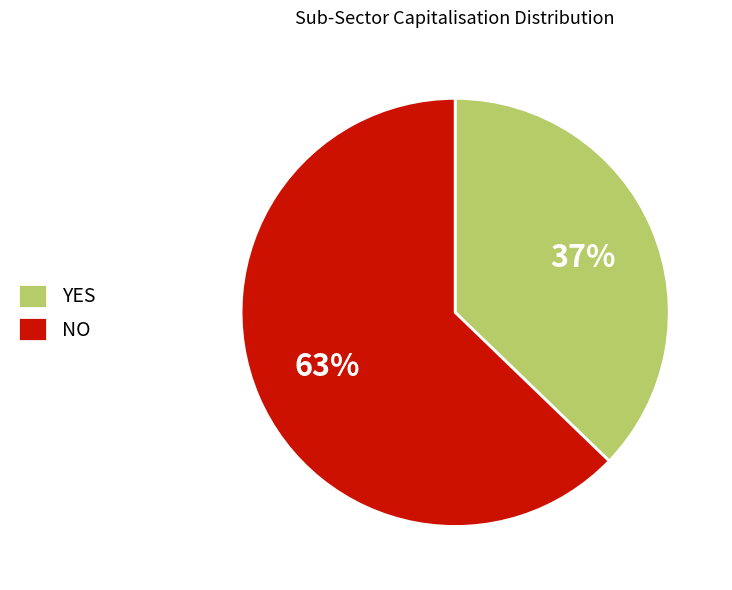

What is the largest slice in the pie chart?

NO